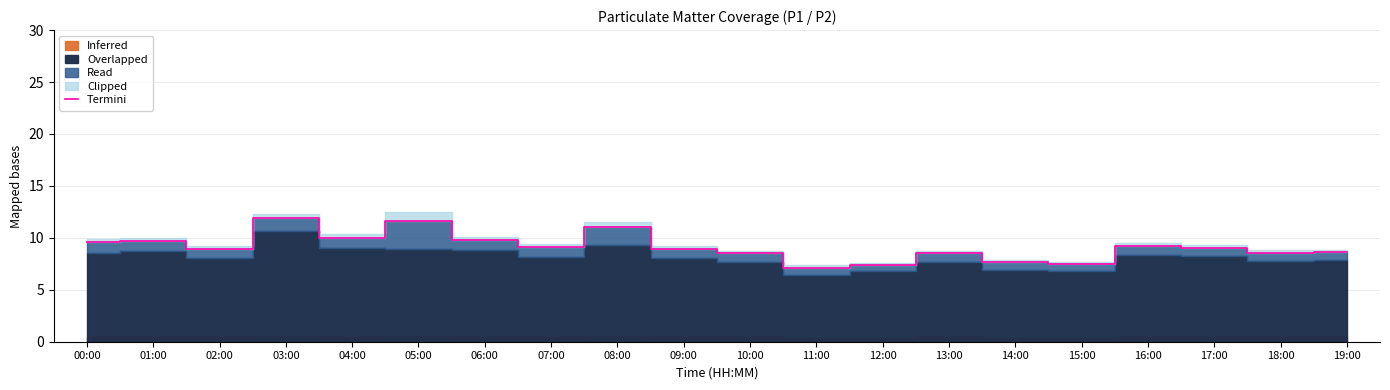

How many points are lower than both their immediate neighbors (excluding endpoints)?

6